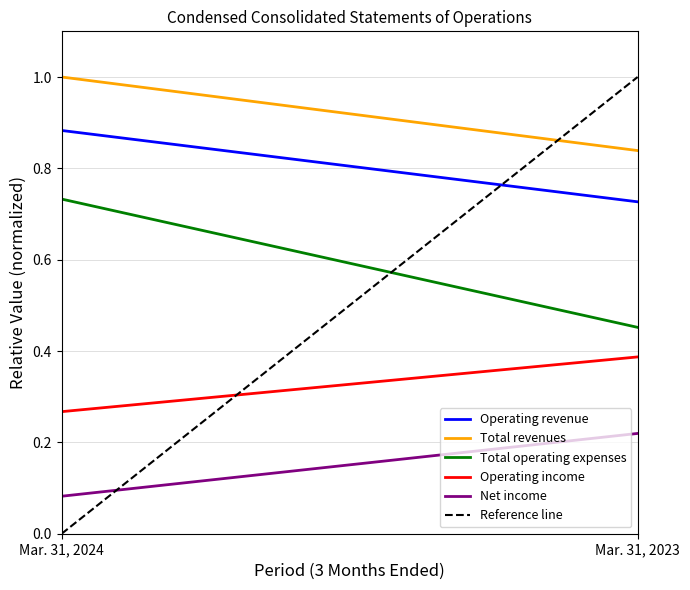

Reading left to right, transcribe all the data shown in this chart.

Operating revenue: 0.9	0.7
Total revenues: 1.0	0.8
Total operating expenses: 0.7	0.5
Operating income: 0.3	0.4
Net income: 0.1	0.2
Reference line: 0.0	1.0